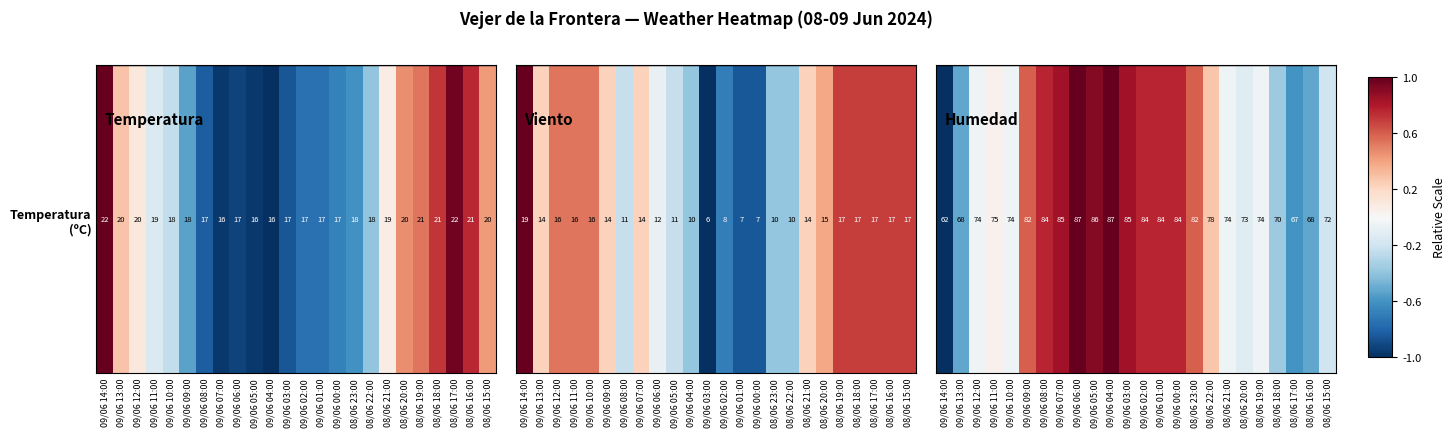

What is the sum of the values at 09/06 05:00 and 09/06 08:00?

1.7